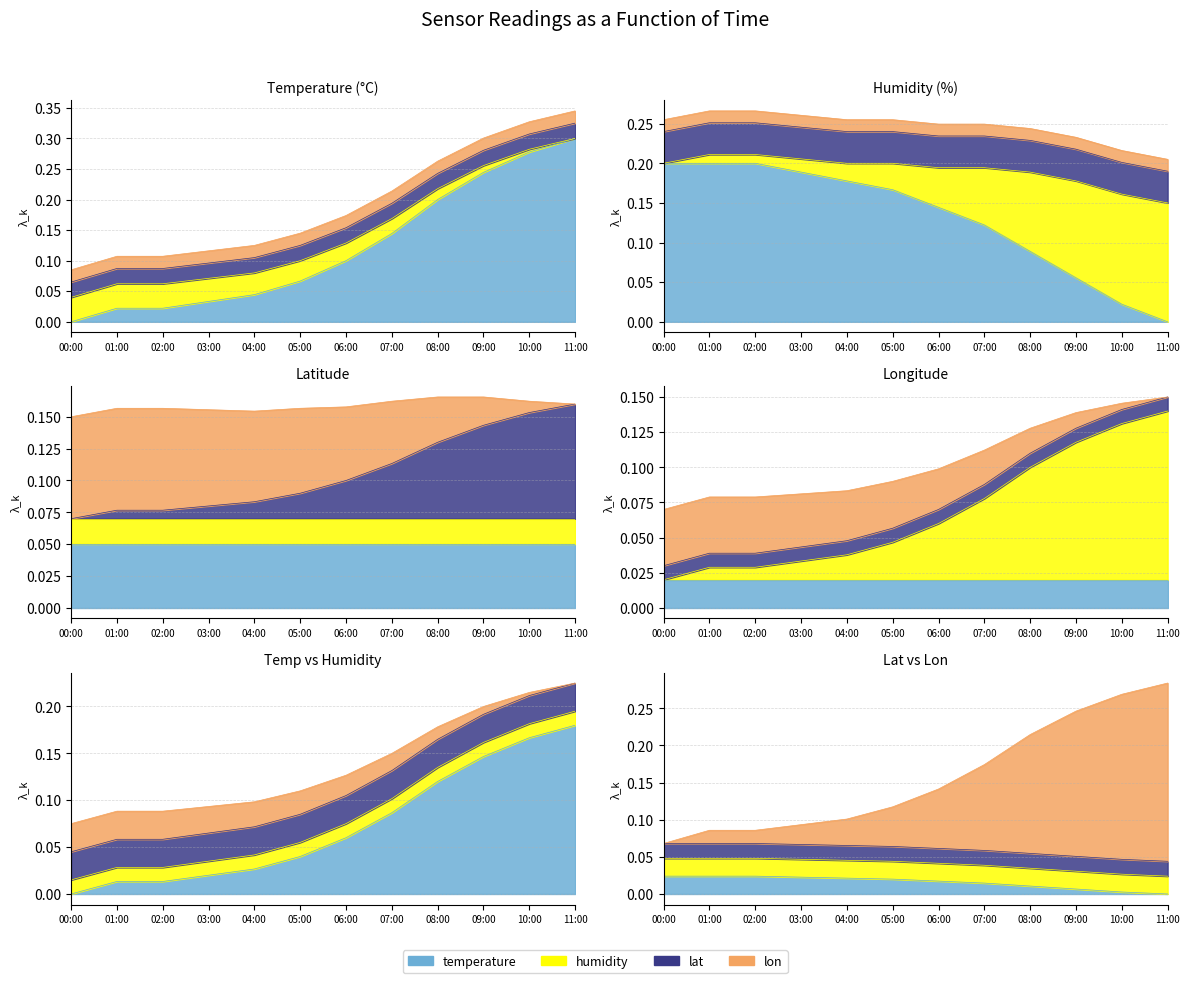

What position from the right is 03:00?

9